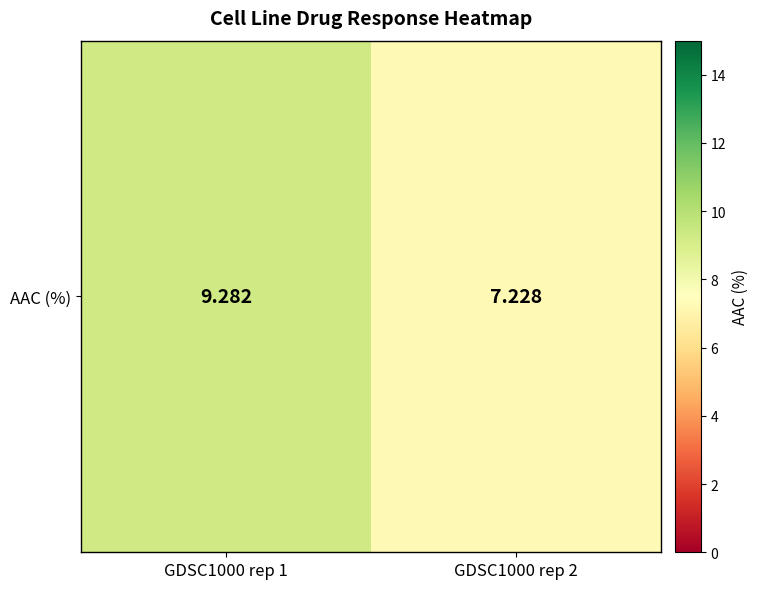

Reading left to right, transcribe all the data shown in this chart.

9.3	7.2